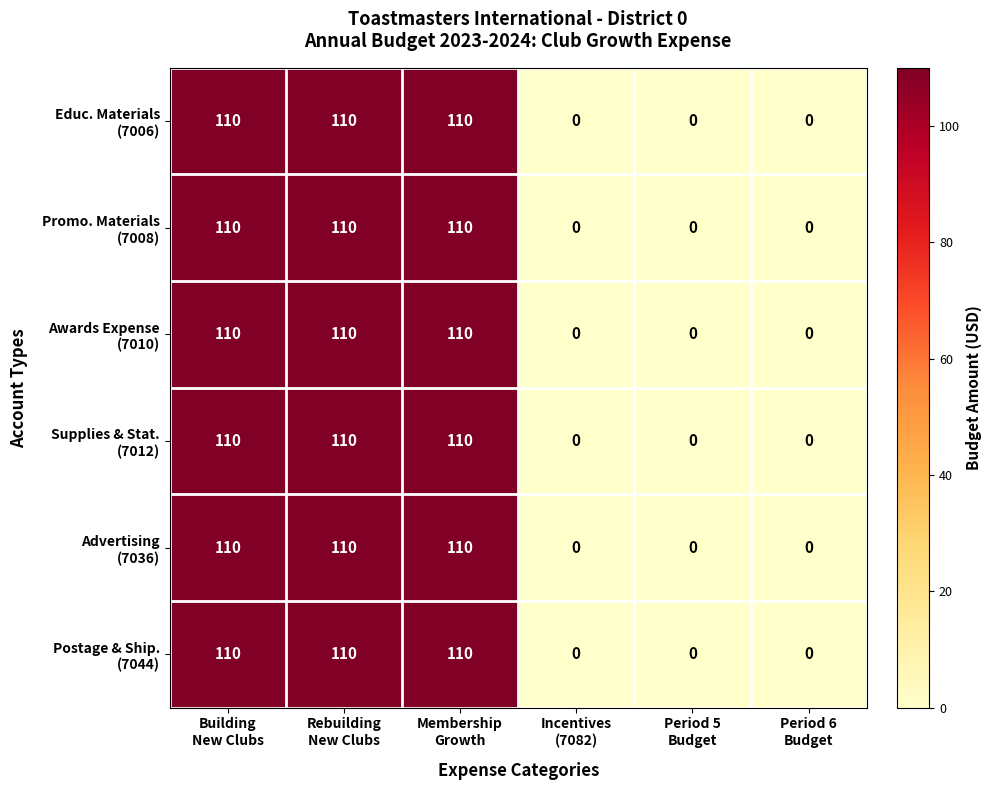

What is the maximum value shown in the chart?

110